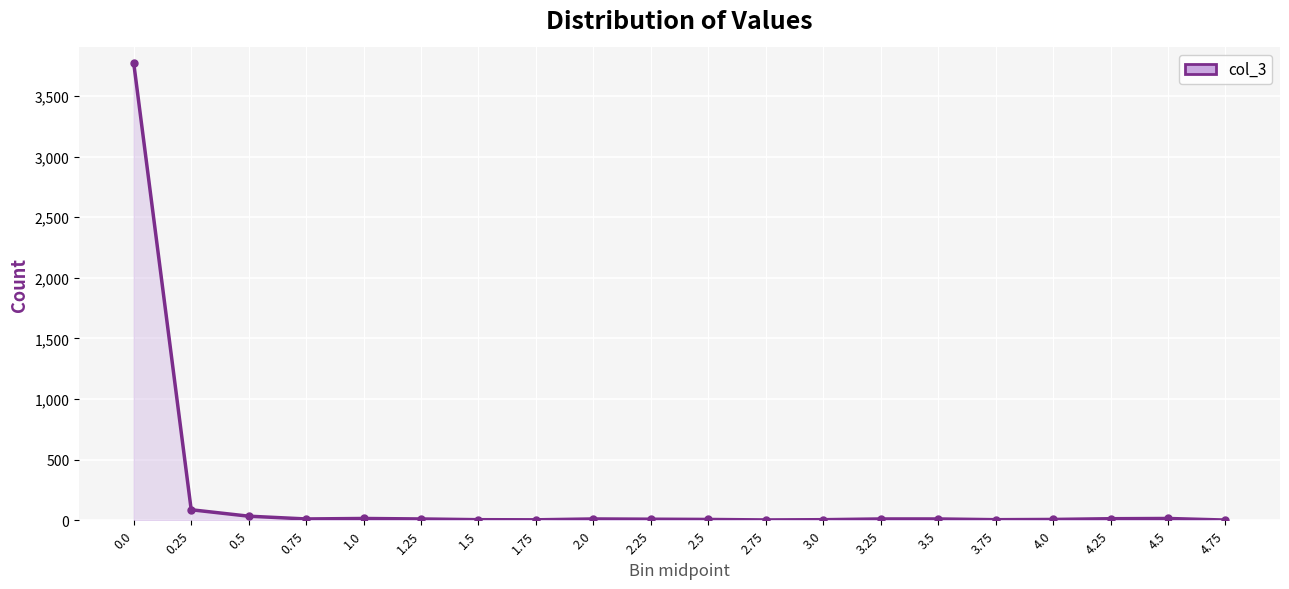

What is the change in value from 0.0 to 1.75?

-3766